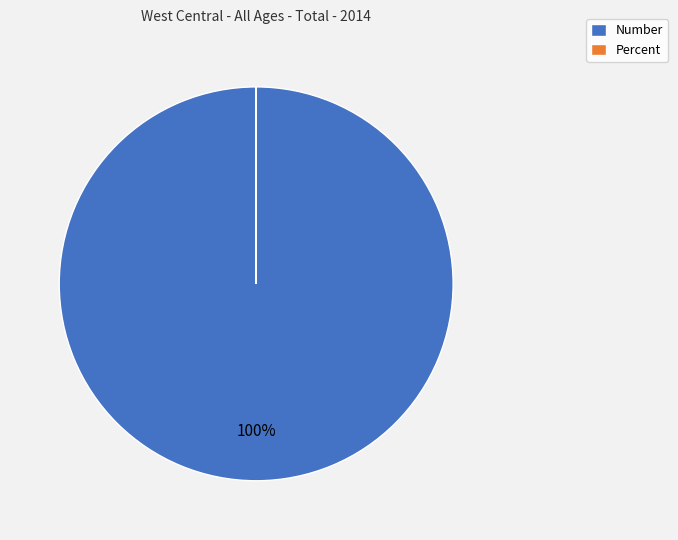

Which slice is the largest?

Number